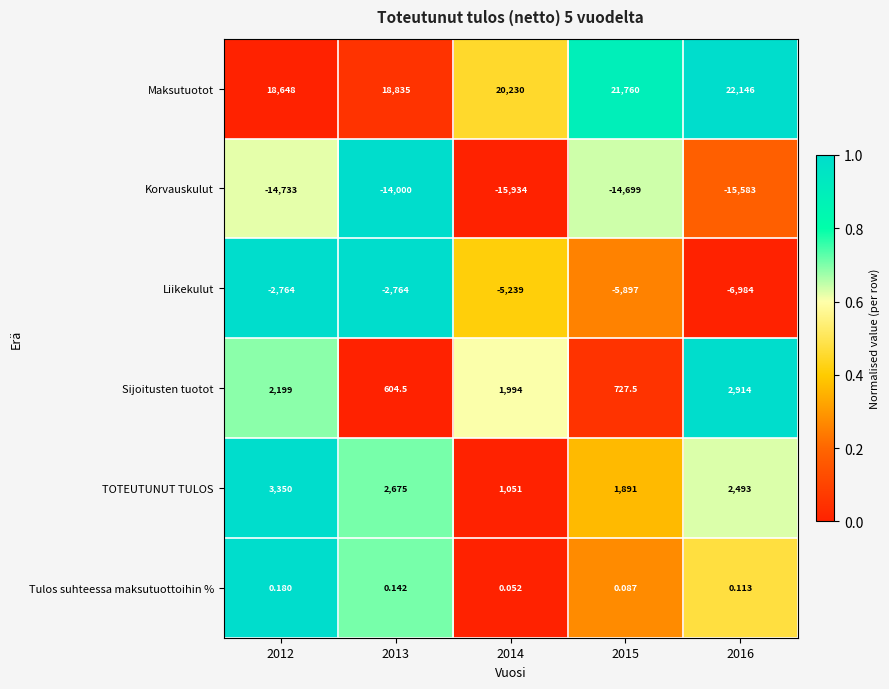

Is the value of Maksutuotot at 2016 greater than the value of Sijoitusten tuotot at 2016?

Yes